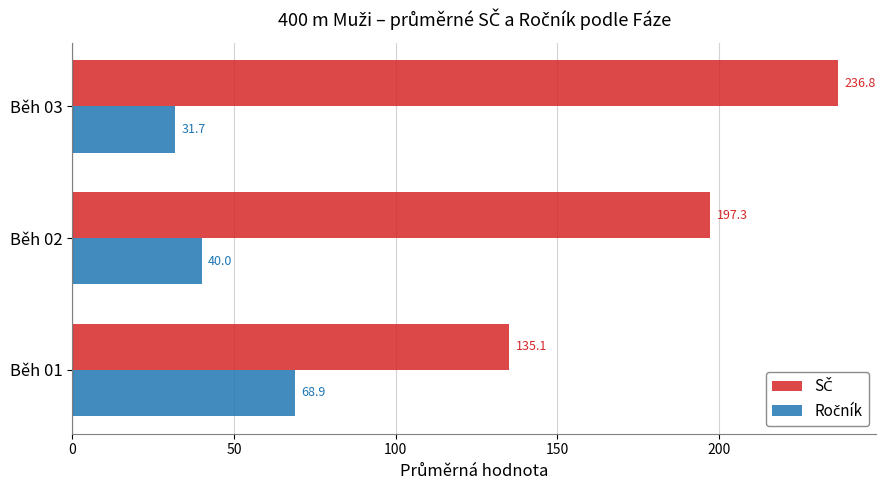

At which category does the chart reach its minimum across all series?

Běh 03